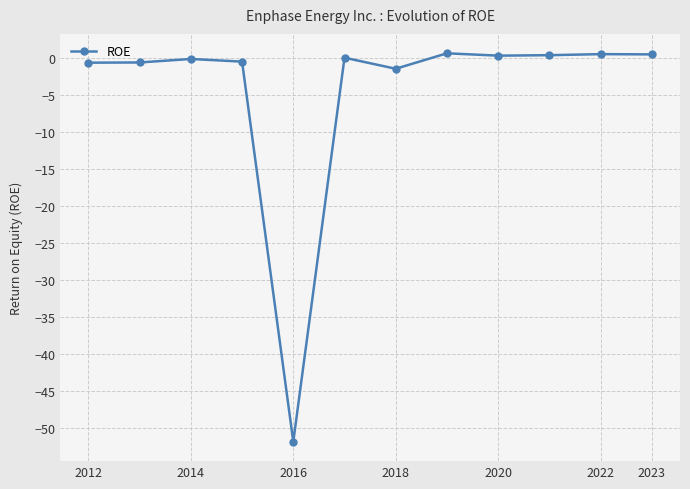

What is the value of the 7th point from the left?

-1.5